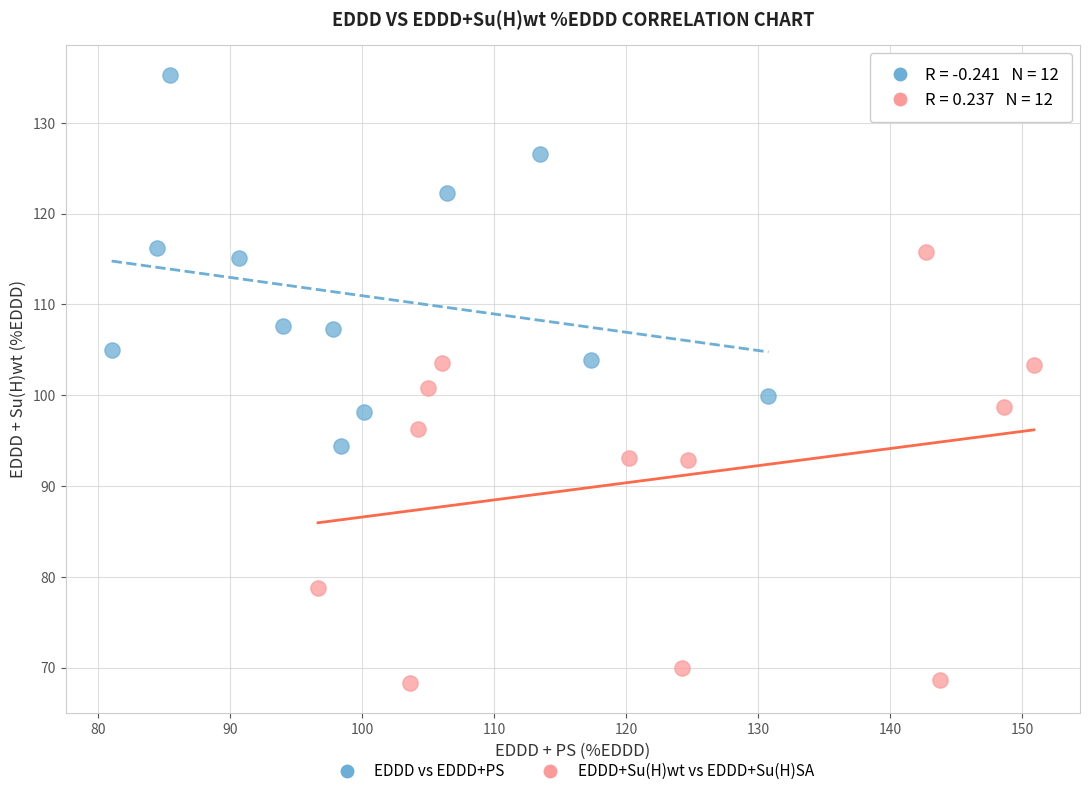

Which series reaches the minimum Y coordinate?

EDDD+Su(H)wt vs EDDD+Su(H)SA